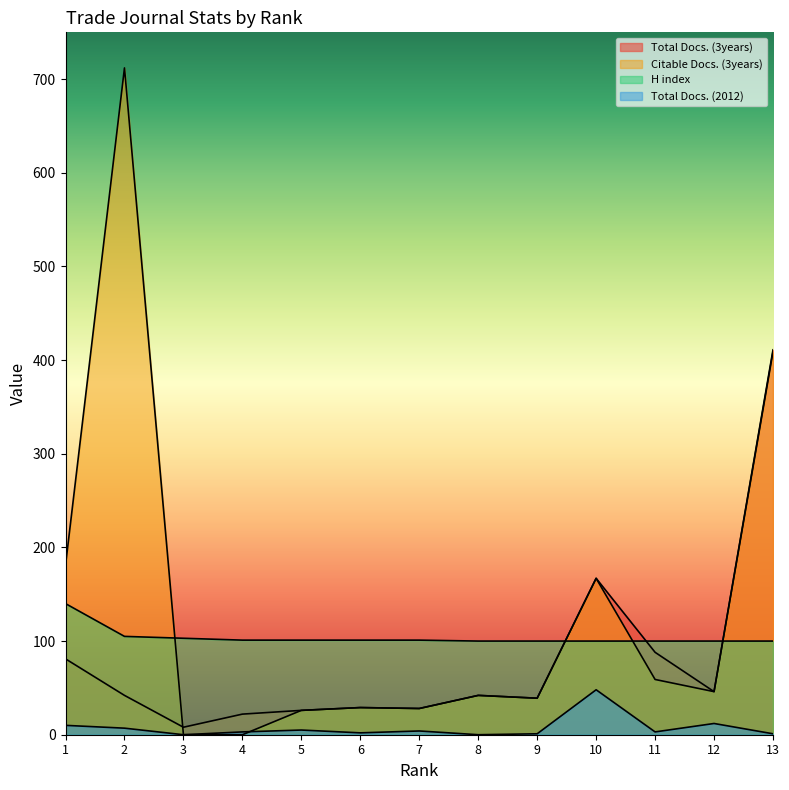

Between 4 and 13, which series saw the biggest shift?

Citable Docs. (3years)